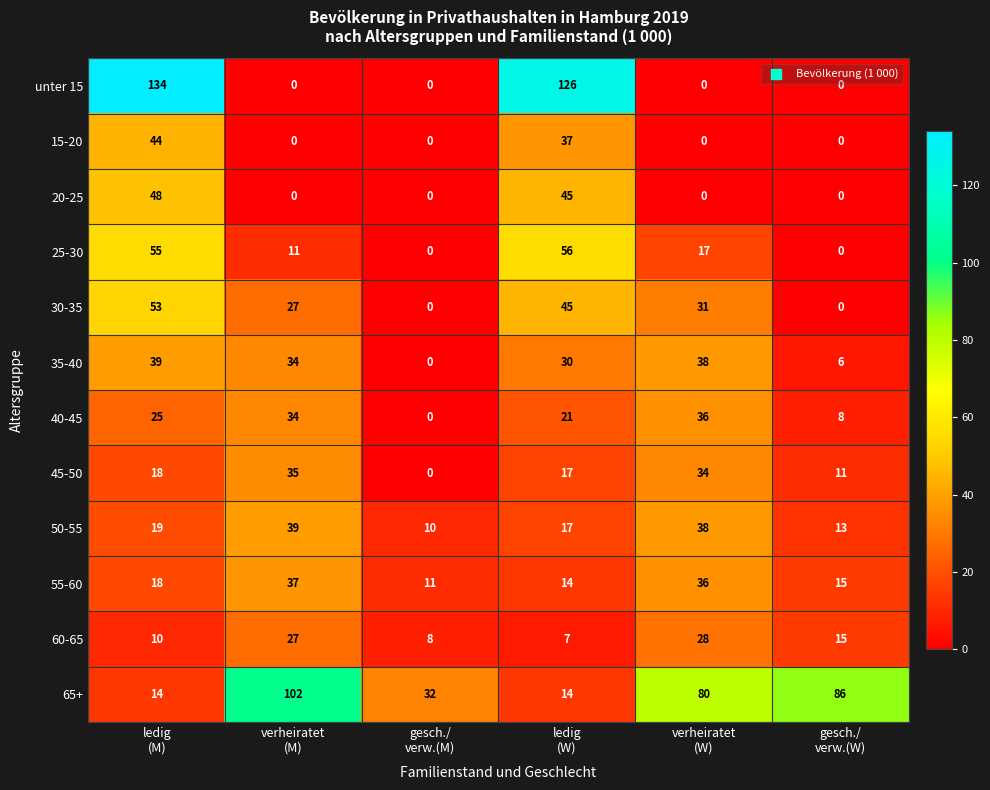

Which series has the widest spread of values?

unter 15